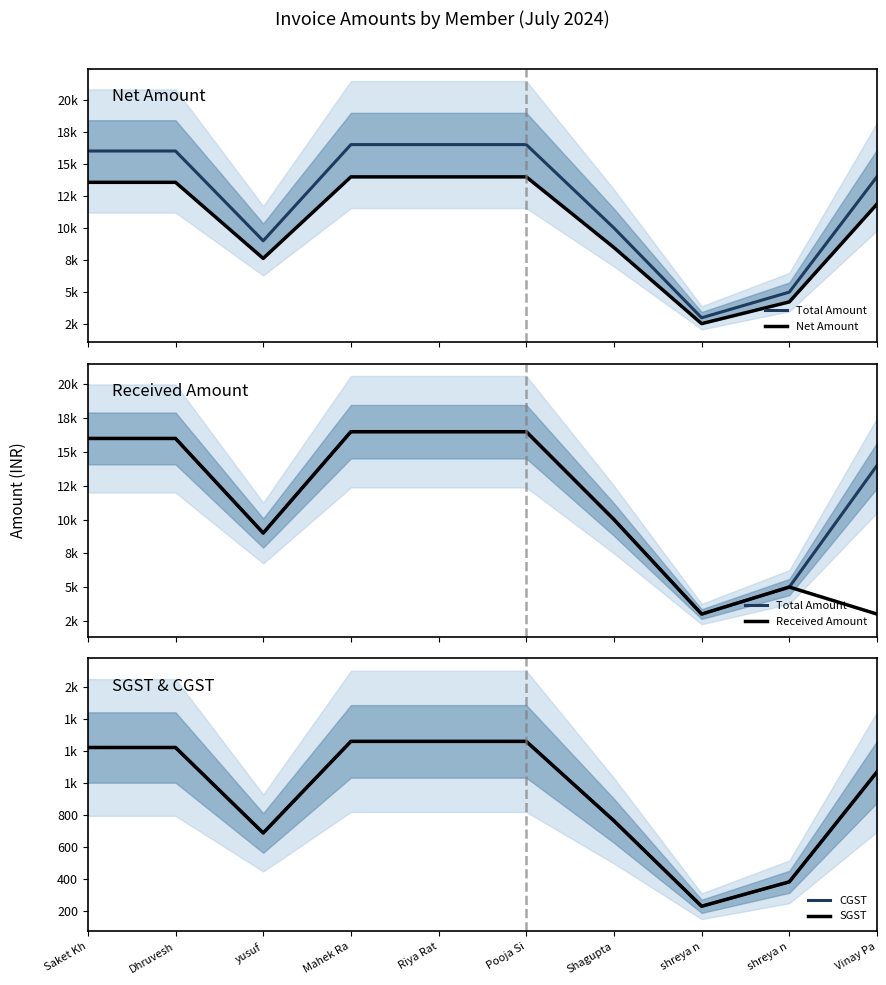

What is the difference between the second highest and second lowest values in the SGST series?

877.1